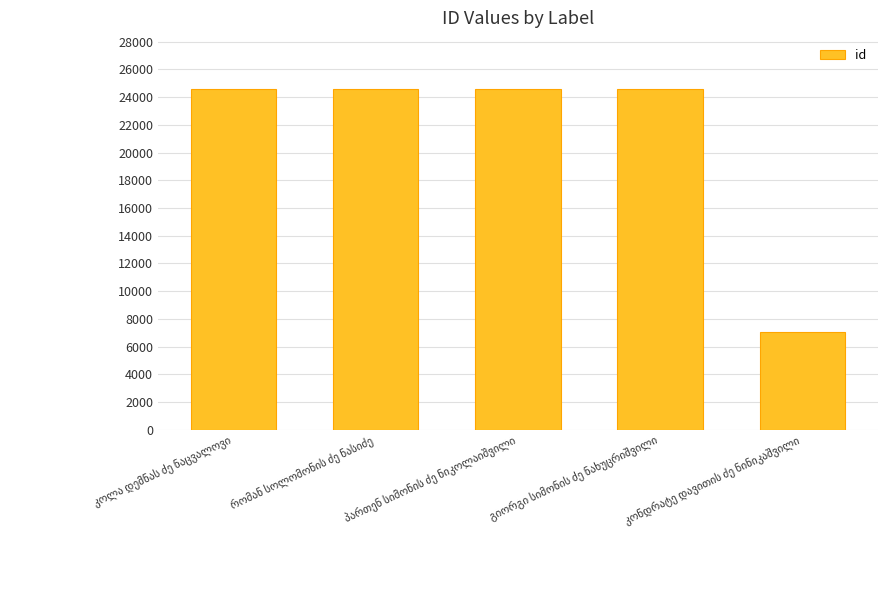

What is the sum of all values?

105410